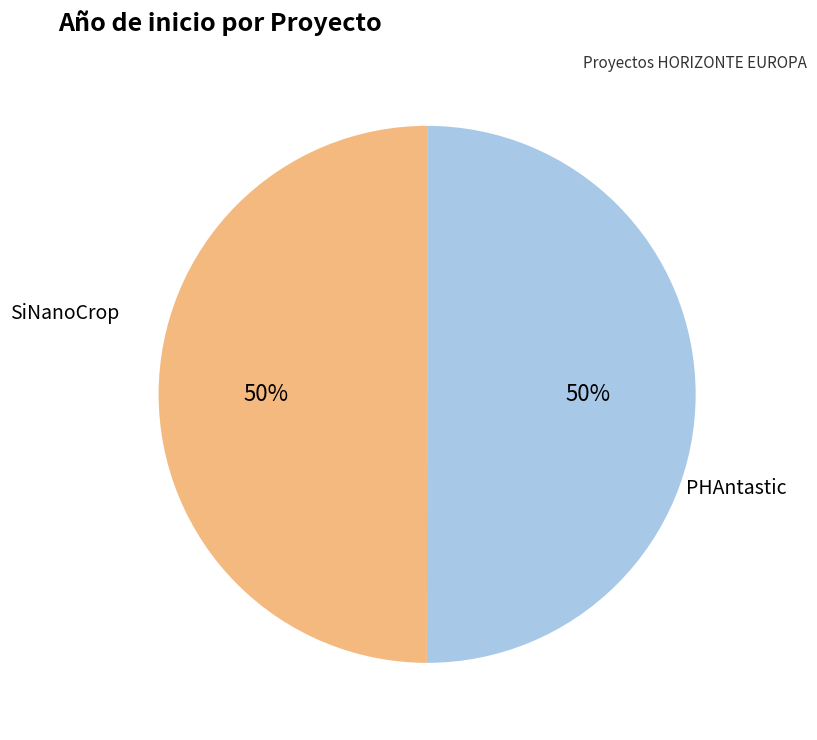

To the nearest percent, what is the average slice percentage?

50%